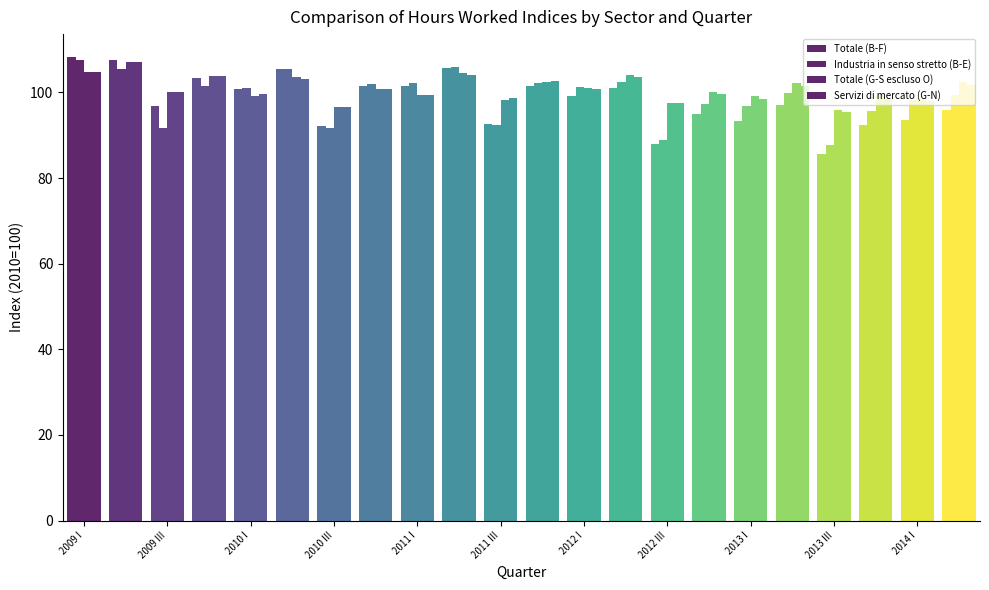

How many groups of bars are there?

22